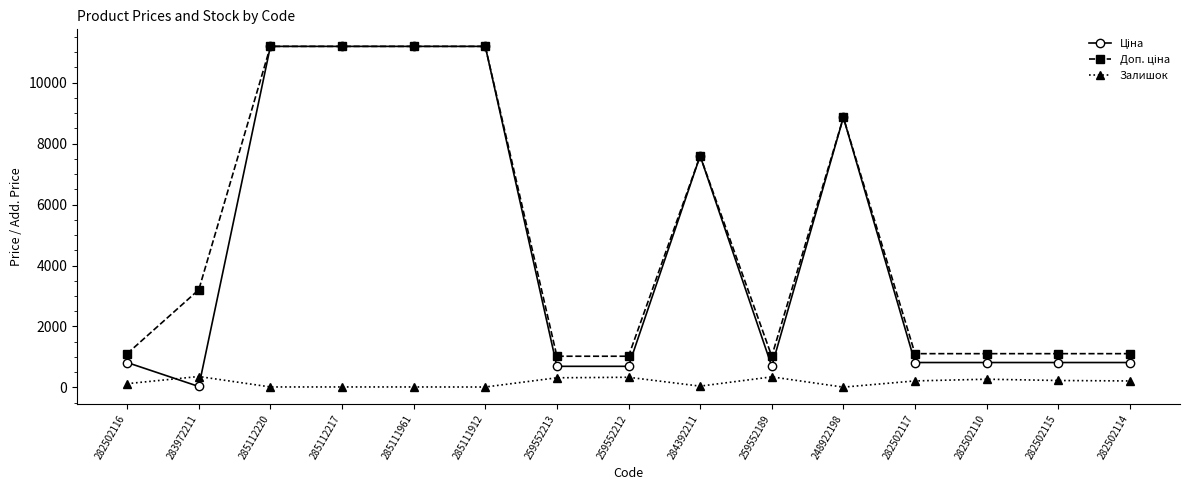

Is this an area chart (filled region under the line)?

No